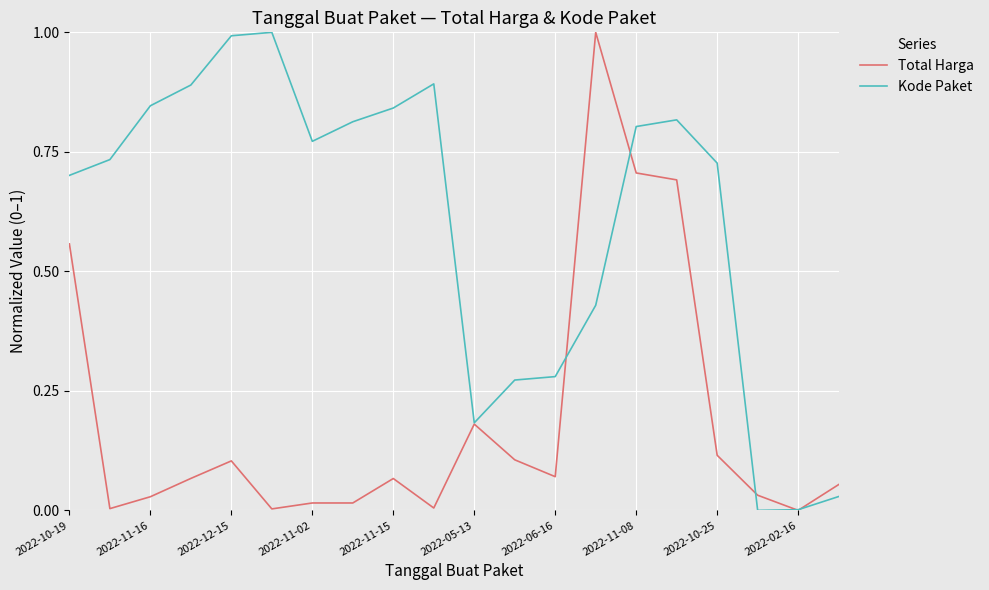

Does the chart have visible grid lines?

Yes